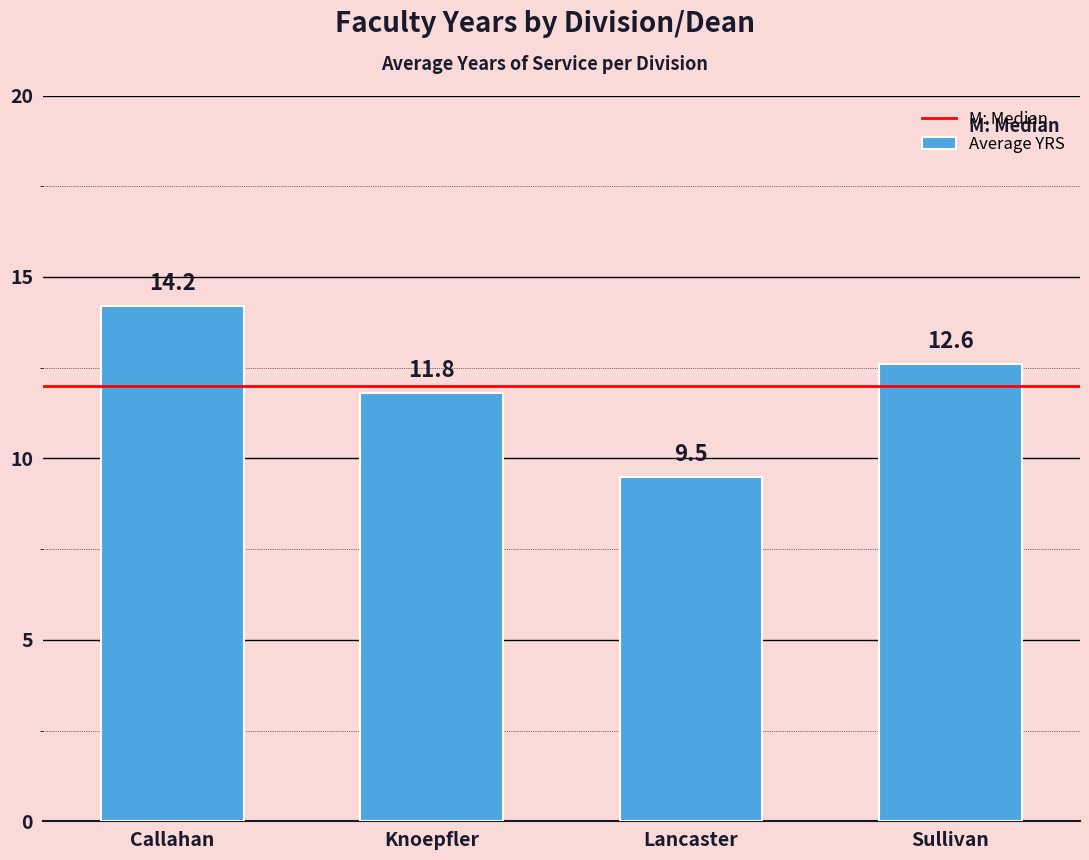

How many bars are there in total?

4